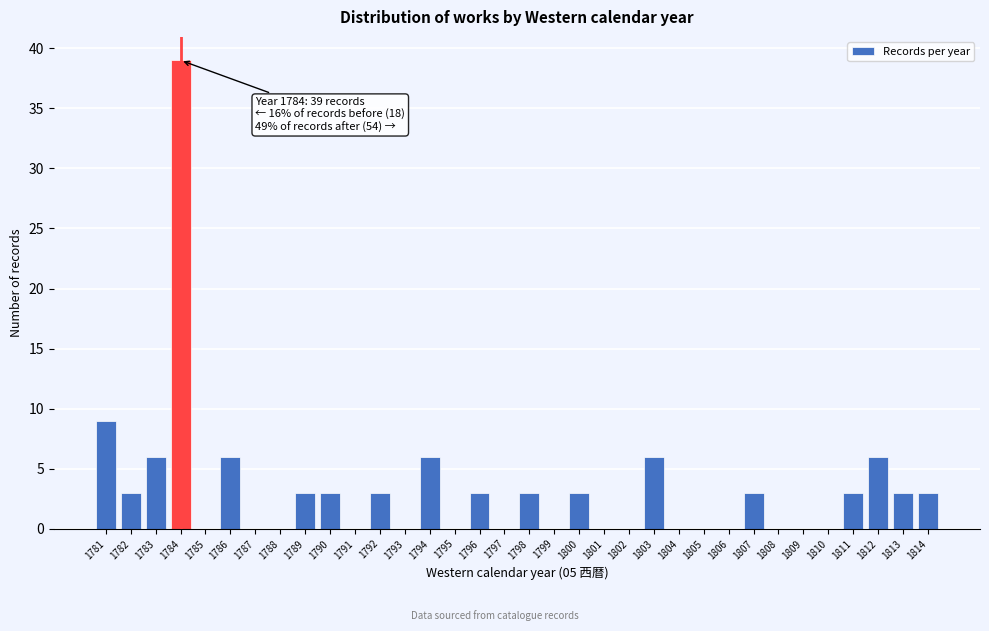

Over which range of the x-axis is the bar tallest?

1783.5 to 1784.5